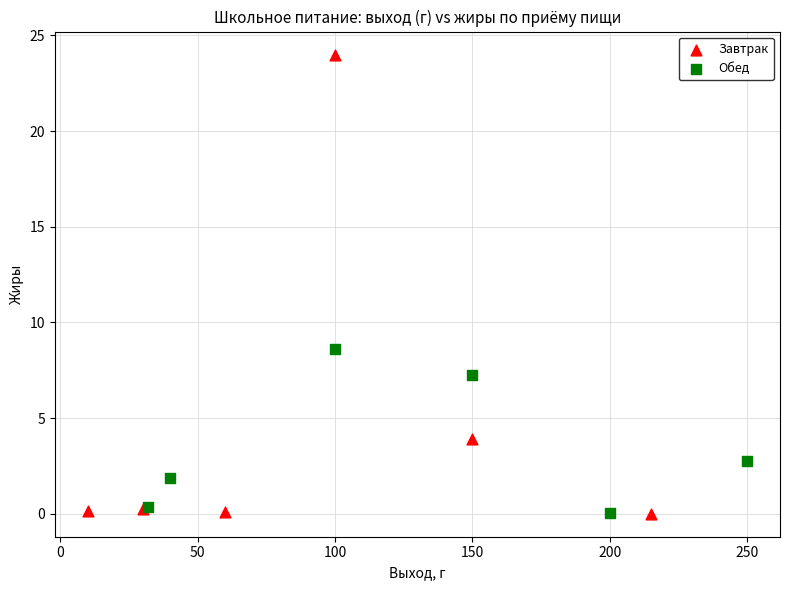

Which series has the largest Y range (max minus min)?

Завтрак